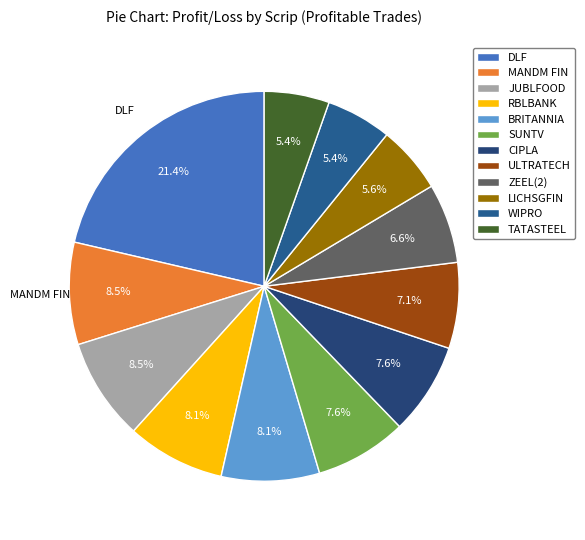

How many segments does this pie chart have?

12